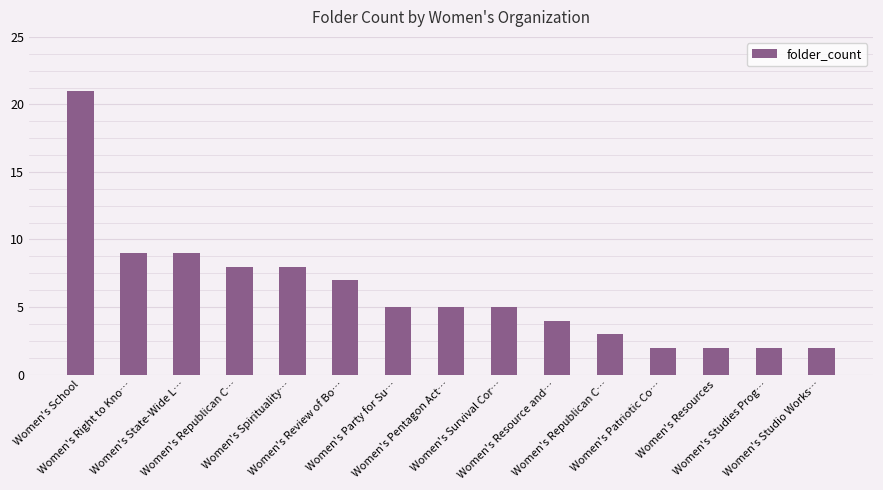

Count the number of data series in this chart.

1